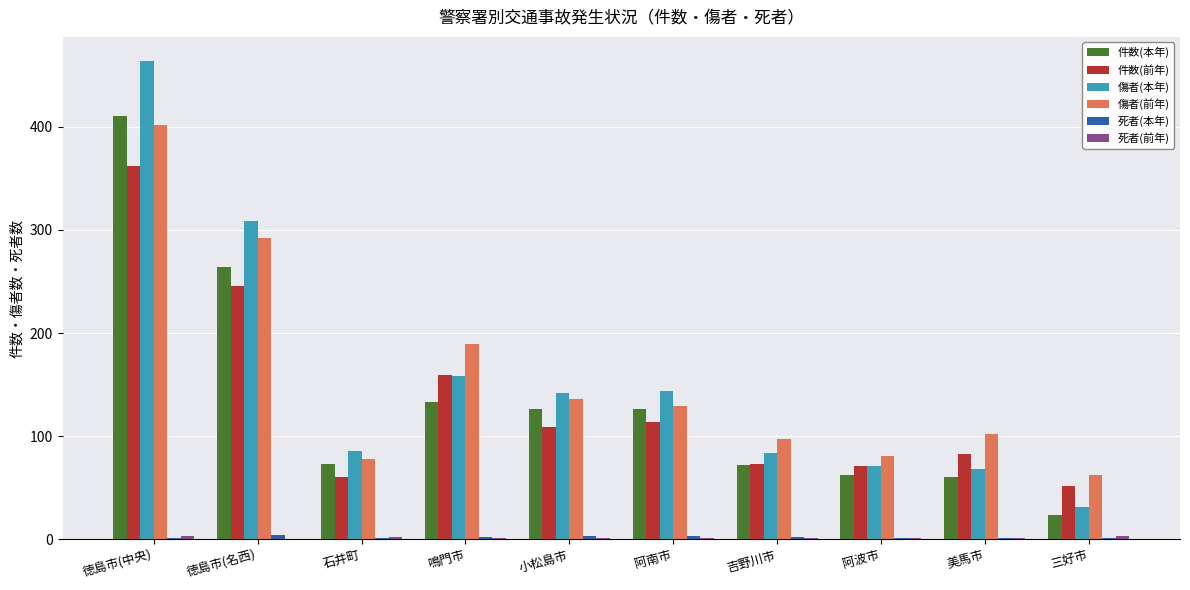

At which category does the chart reach its peak across all series?

徳島市(中央)